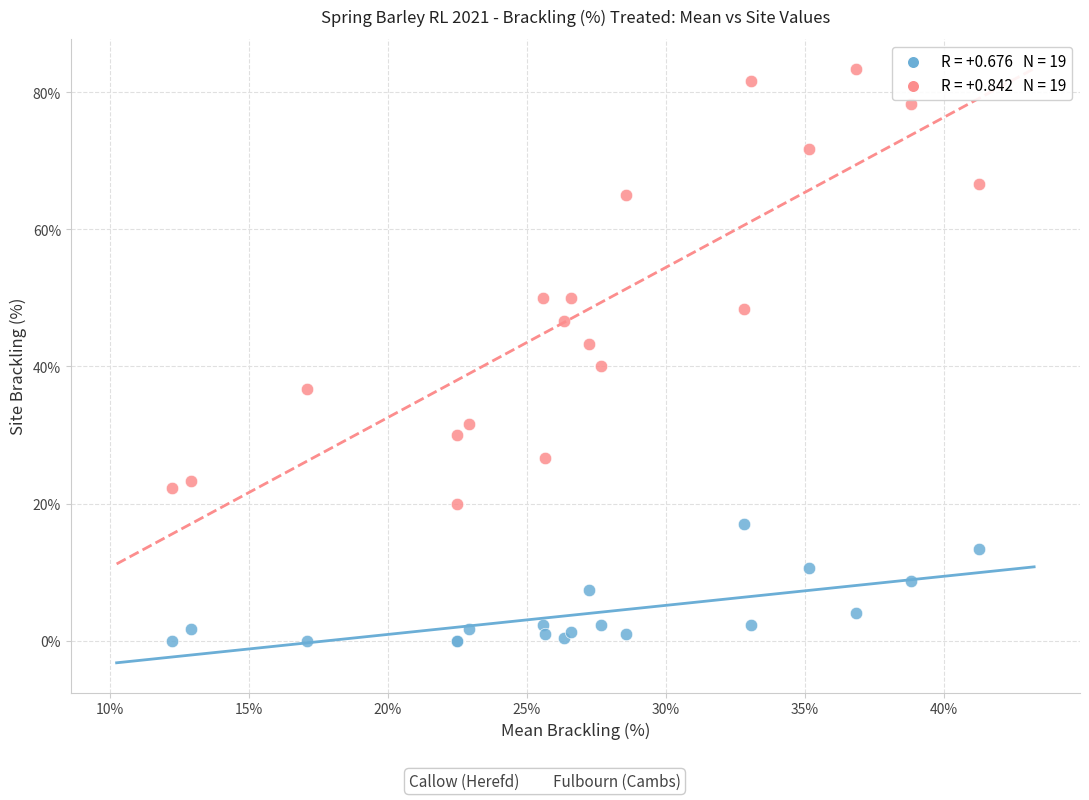

Across all series, what Y value is closest to 41?

40.0